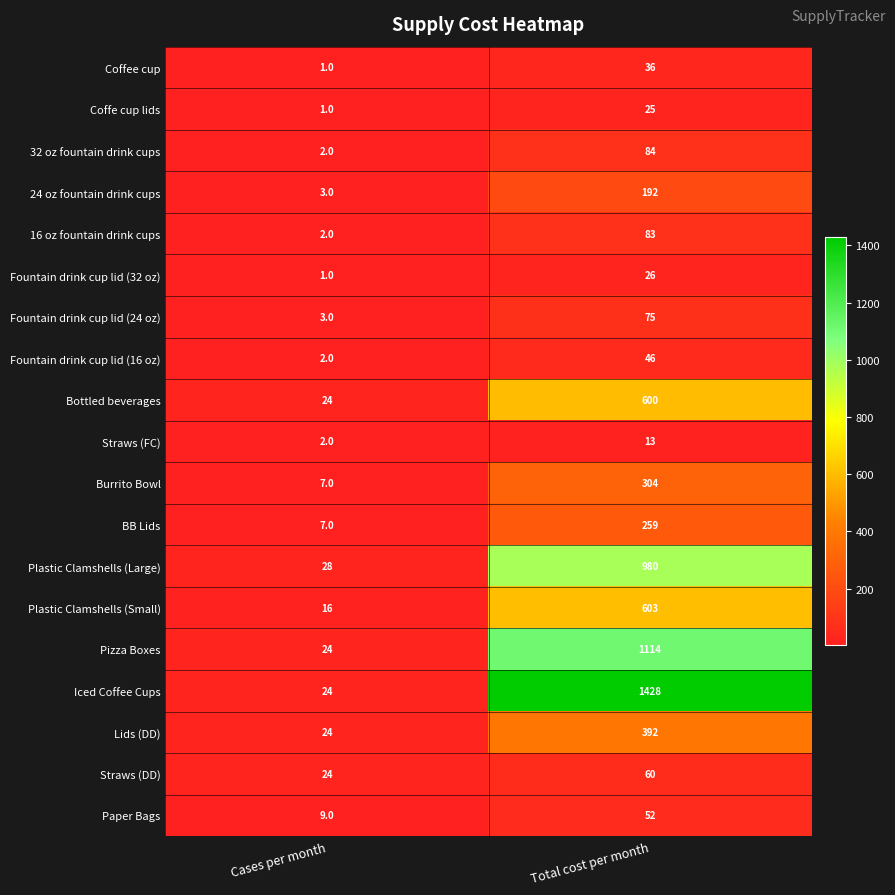

Which series has the largest total across all categories?

Iced Coffee Cups